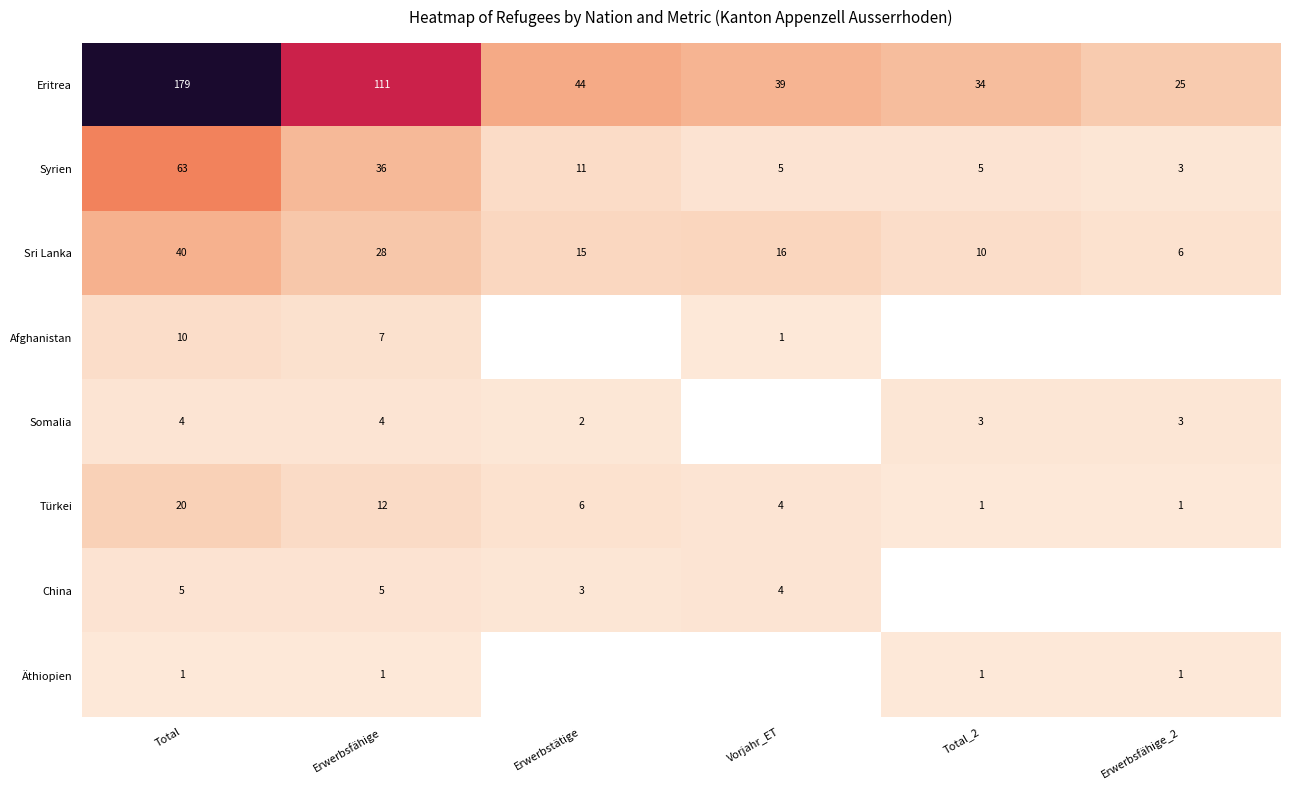

Which series changed the most between Total and Erwerbsfähige?

Eritrea